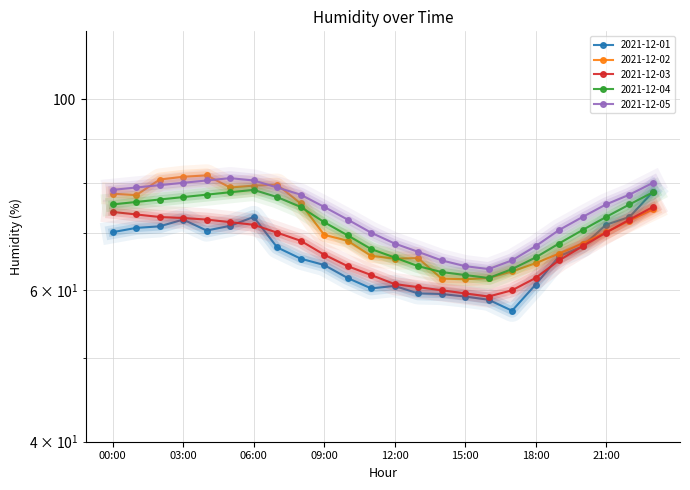

True or false: 2021-12-03 and 2021-12-01 intersect in this chart.

True